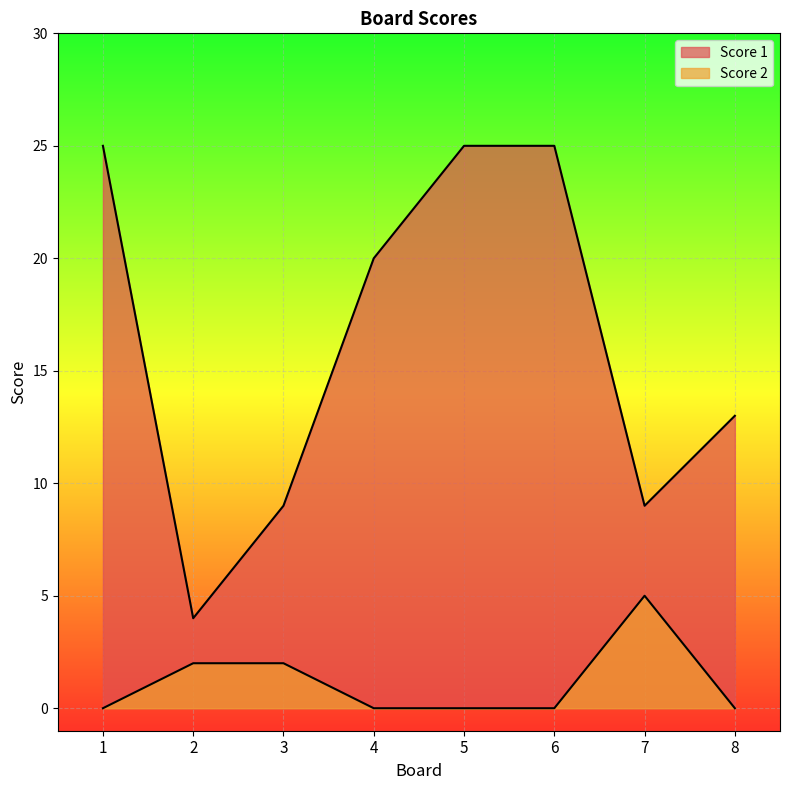

Reading left to right, transcribe all the data shown in this chart.

Score 1: 1=25	2=4	3=9	4=20	5=25	6=25	7=9	8=13
Score 2: 1=0	2=2	3=2	4=0	5=0	6=0	7=5	8=0